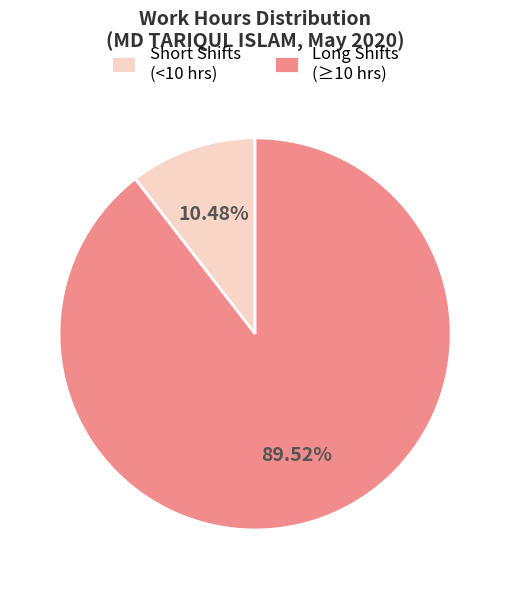

Approximately how many times larger is the value at Long Shifts (≥10 hrs) compared to Short Shifts (<10 hrs)?

8.5